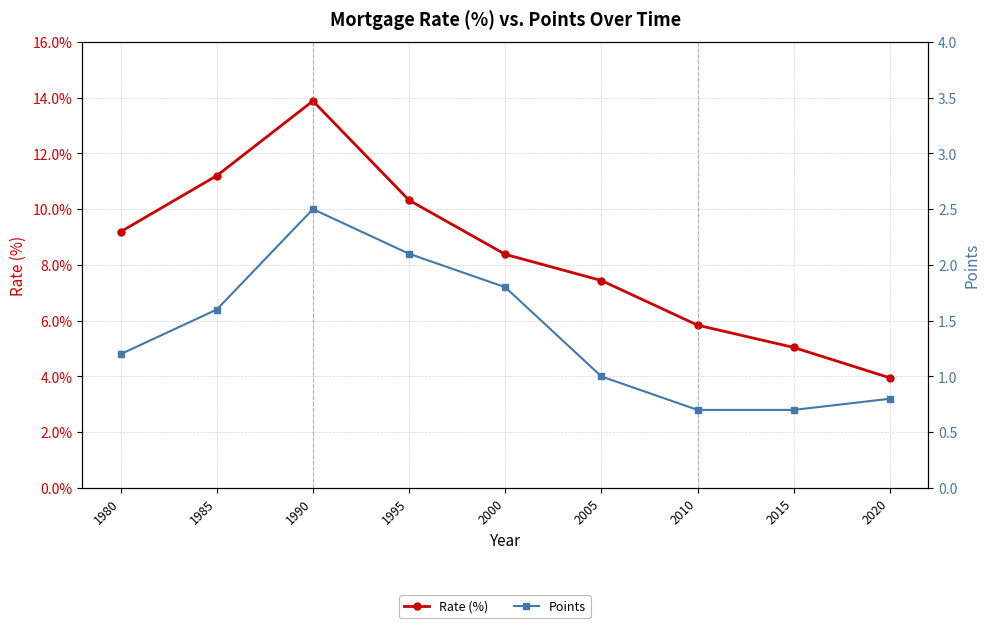

Count the number of categories in the chart.

9